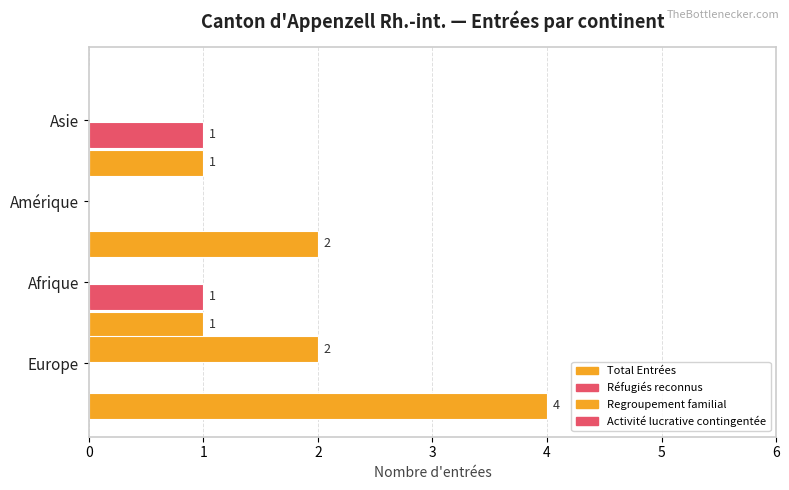

How many series are shown in this chart?

3